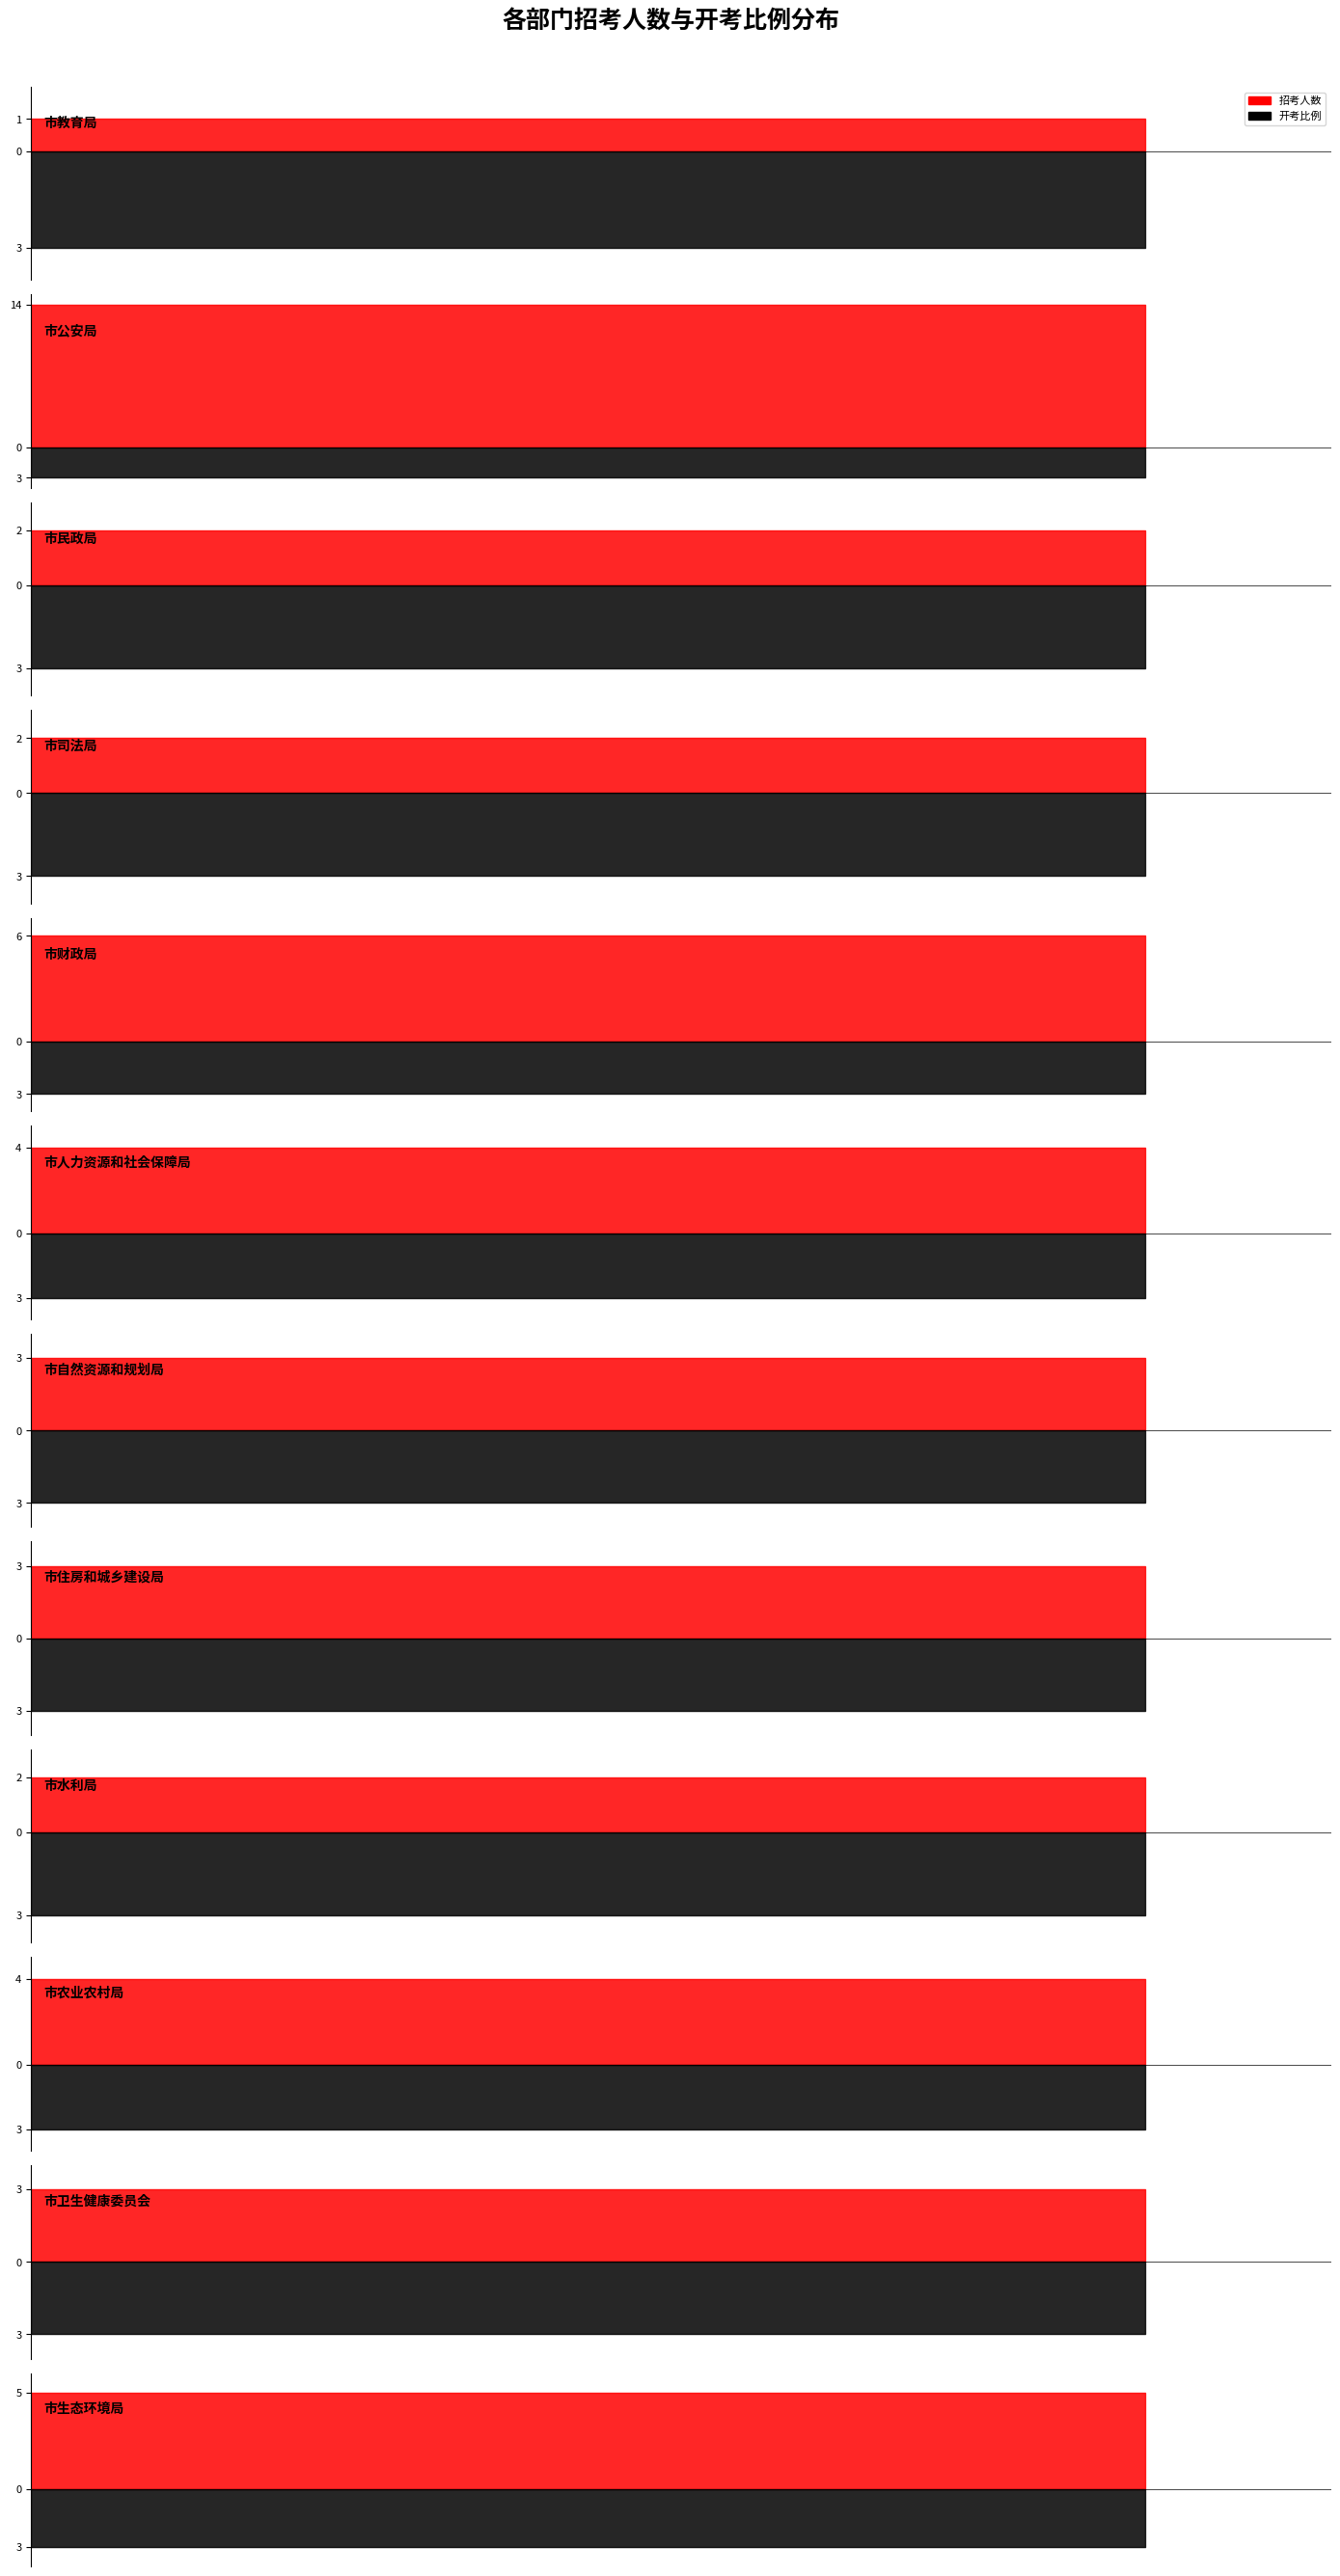

What position from the right is 7?

5